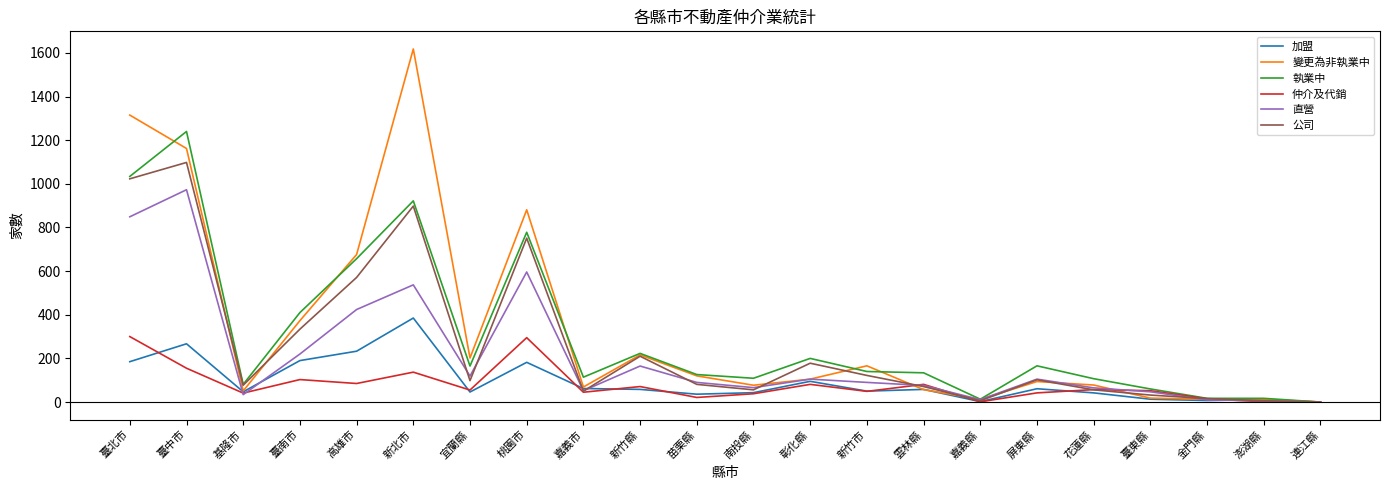

What is the spread (max minus min) of values at 臺北市?

1130